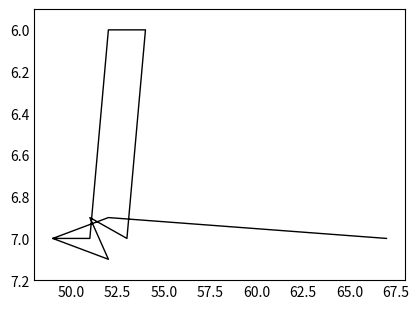

Does the chart have visible grid lines?

No